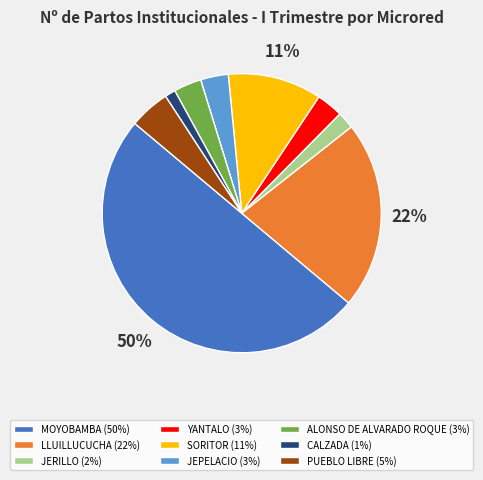

Which has a higher value, JERILLO or LLUILLUCUCHA?

LLUILLUCUCHA